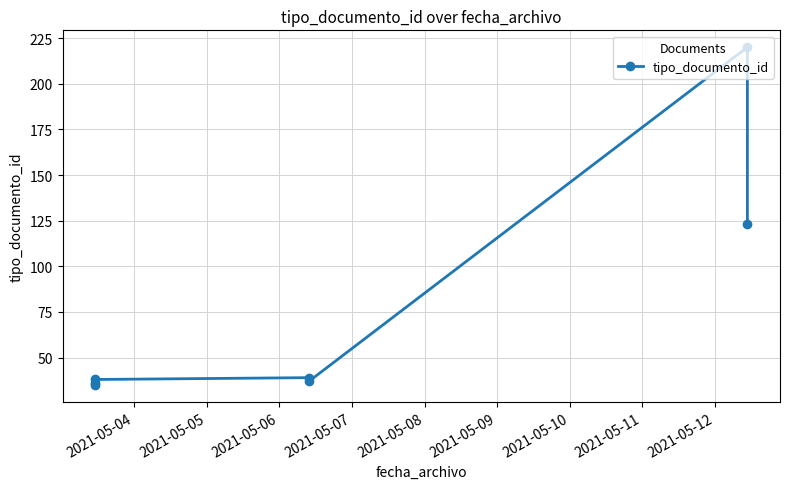

What is the average value?

75